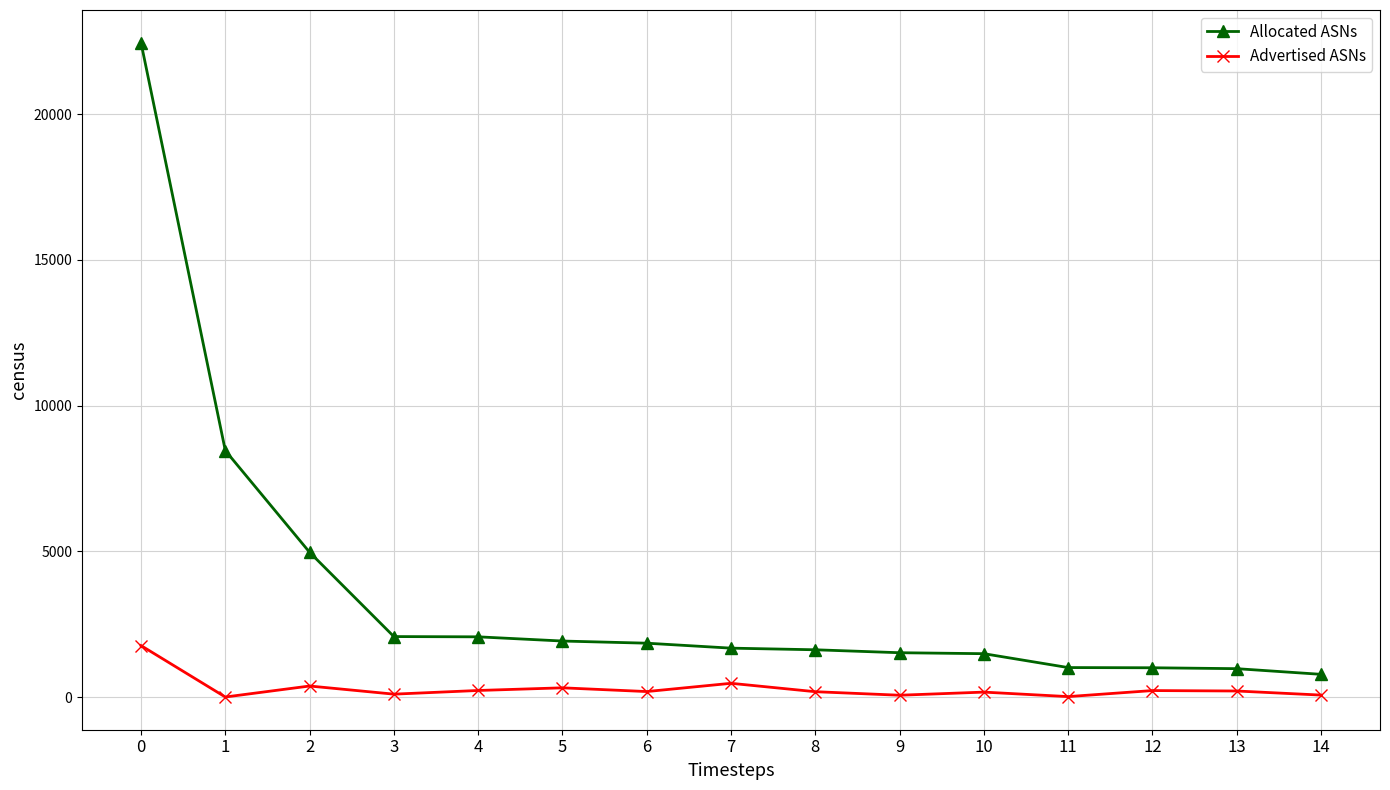

Between 0 and 5, which series saw the biggest shift?

Allocated ASNs